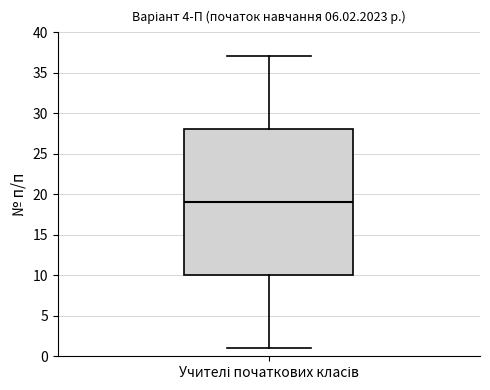

Where does the upper whisker of the box for Учителі початкових класів end on the y-axis? The values are not printed on the chart, so give them approximately, as read against the axis.

37